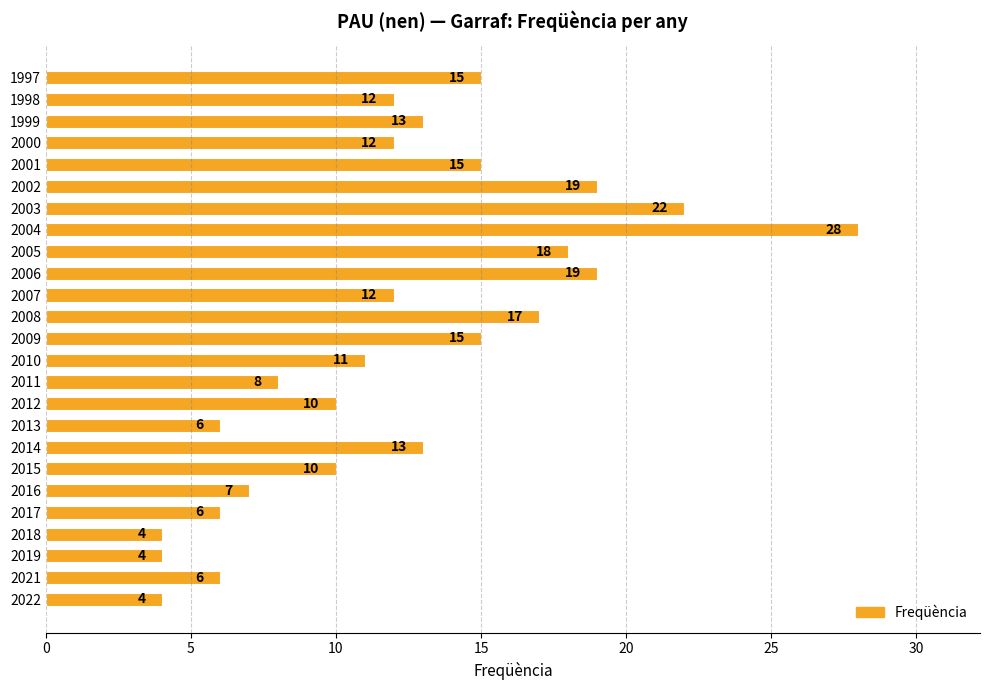

True or false: the data shows 8 at 2011.

True